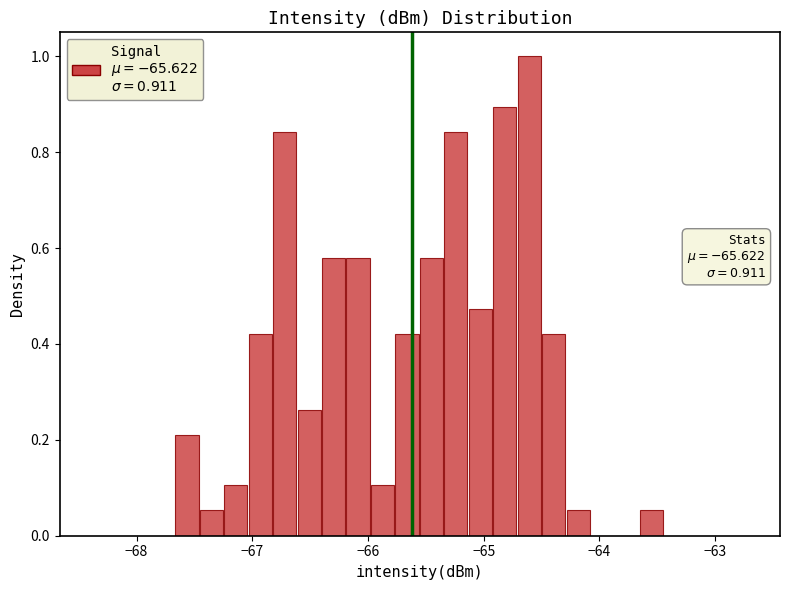

Around what value on the x-axis is the tallest bar? Give the approximate position of its centre, as read against the axis.

-64.6